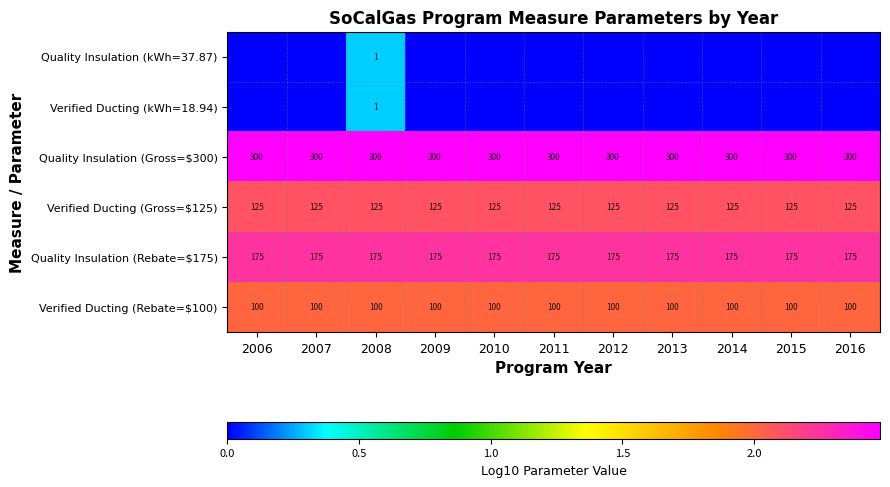

Which label corresponds to the smallest value in the chart?

2006